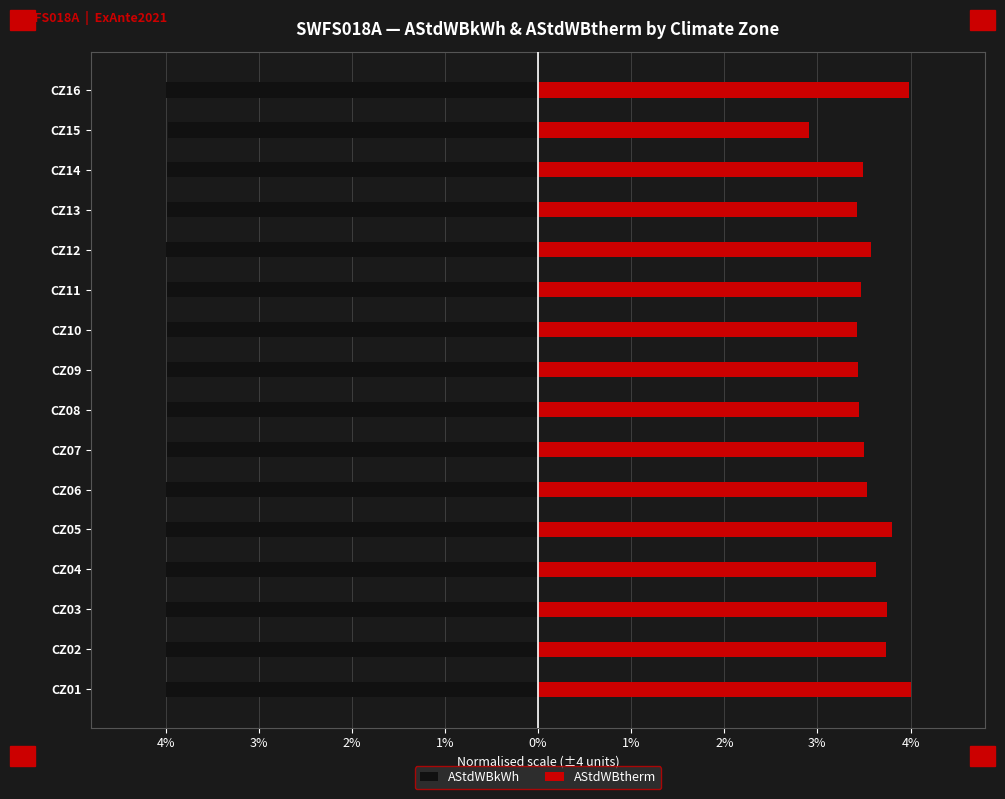

Is it true that AStdWBtherm equals 6.4 at CZ05?

False